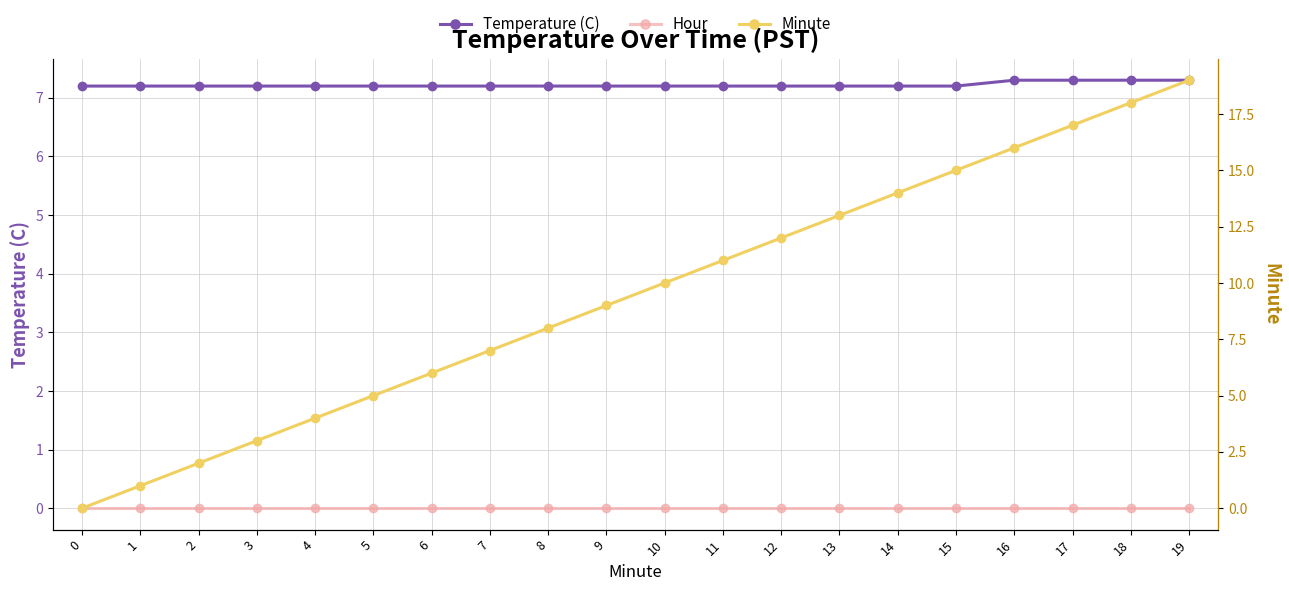

True or false: Minute and Hour cross at least once.

False